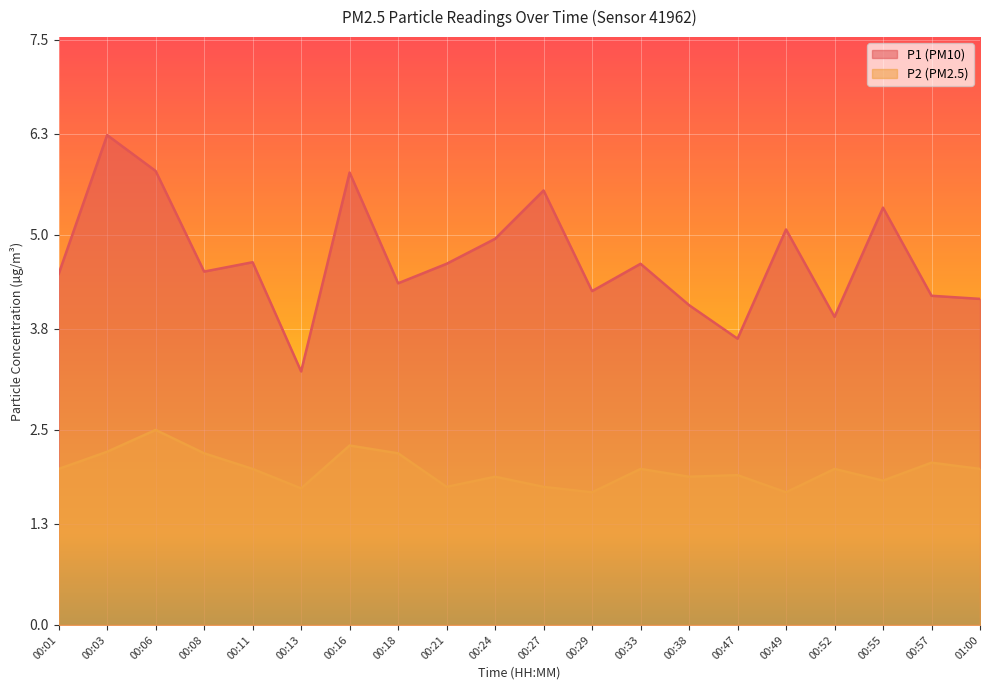

Rank the series at 00:03 from highest to lowest value.

P1 (PM10), P2 (PM2.5)